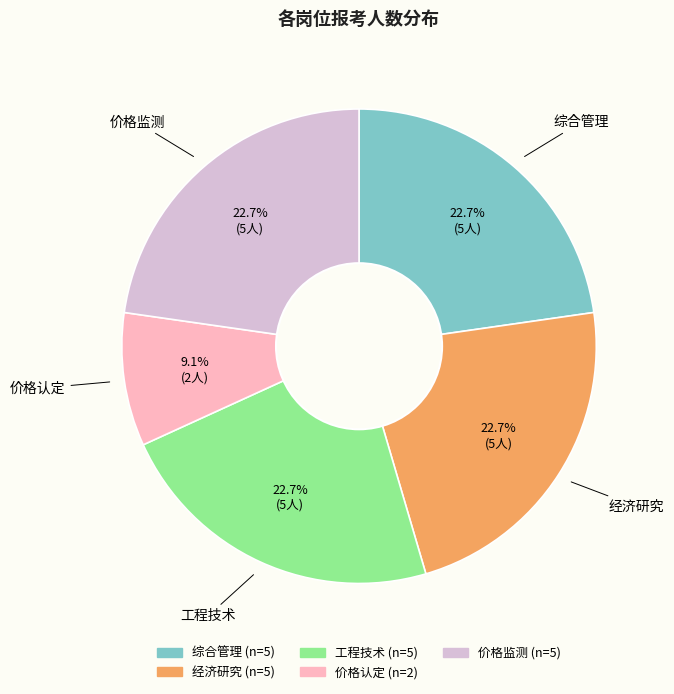

To the nearest percent, what portion does 价格认定 represent?

9%